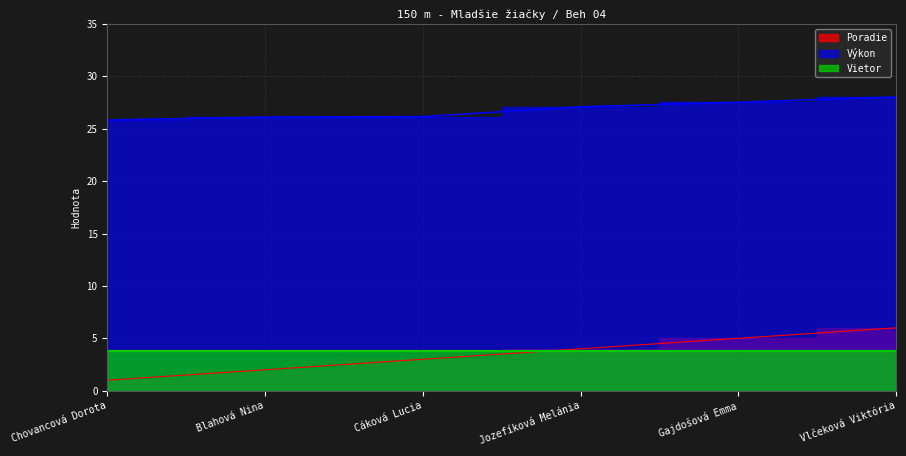

Between Cáková Lucia and Jozefíková Melánia, which series saw the biggest shift?

Poradie